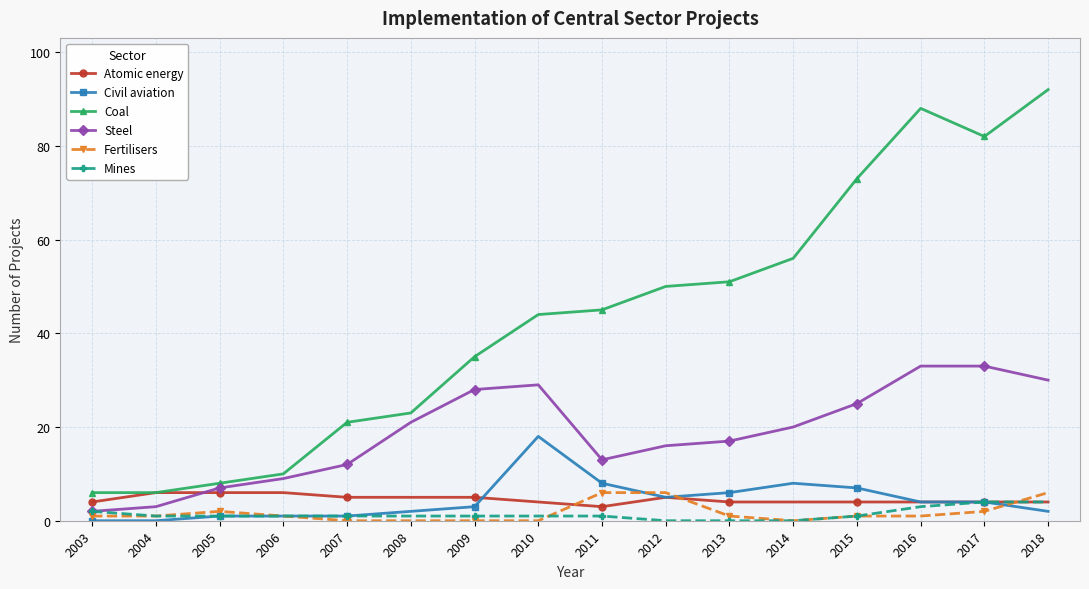

Reading right to left, what are all the values shown in this chart?

Atomic energy: 2018=4	2017=4	2016=4	2015=4	2014=4	2013=4	2012=5	2011=3	2010=4	2009=5	2008=5	2007=5	2006=6	2005=6	2004=6	2003=4
Civil aviation: 2018=2	2017=4	2016=4	2015=7	2014=8	2013=6	2012=5	2011=8	2010=18	2009=3	2008=2	2007=1	2006=1	2005=1	2004=0	2003=0
Coal: 2018=92	2017=82	2016=88	2015=73	2014=56	2013=51	2012=50	2011=45	2010=44	2009=35	2008=23	2007=21	2006=10	2005=8	2004=6	2003=6
Steel: 2018=30	2017=33	2016=33	2015=25	2014=20	2013=17	2012=16	2011=13	2010=29	2009=28	2008=21	2007=12	2006=9	2005=7	2004=3	2003=2
Fertilisers: 2018=6	2017=2	2016=1	2015=1	2014=0	2013=1	2012=6	2011=6	2010=0	2009=0	2008=0	2007=0	2006=1	2005=2	2004=1	2003=1
Mines: 2018=4	2017=4	2016=3	2015=1	2014=0	2013=0	2012=0	2011=1	2010=1	2009=1	2008=1	2007=1	2006=1	2005=1	2004=1	2003=2